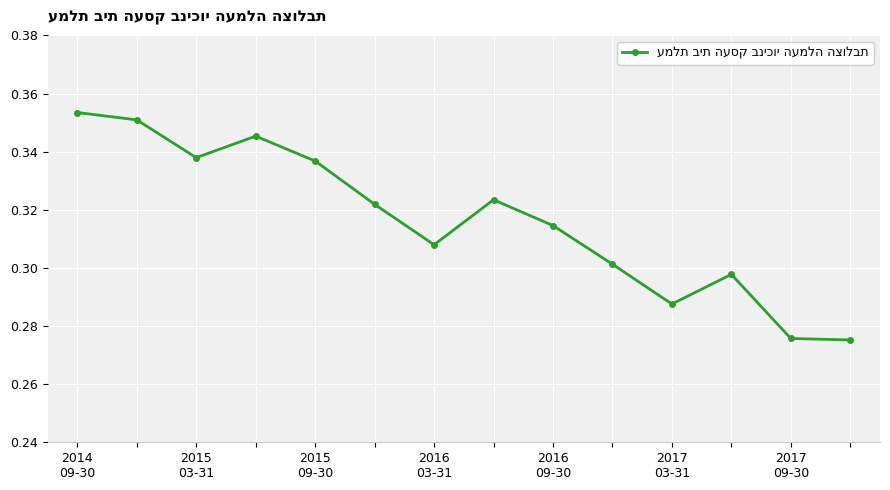

Does the chart have visible grid lines?

Yes